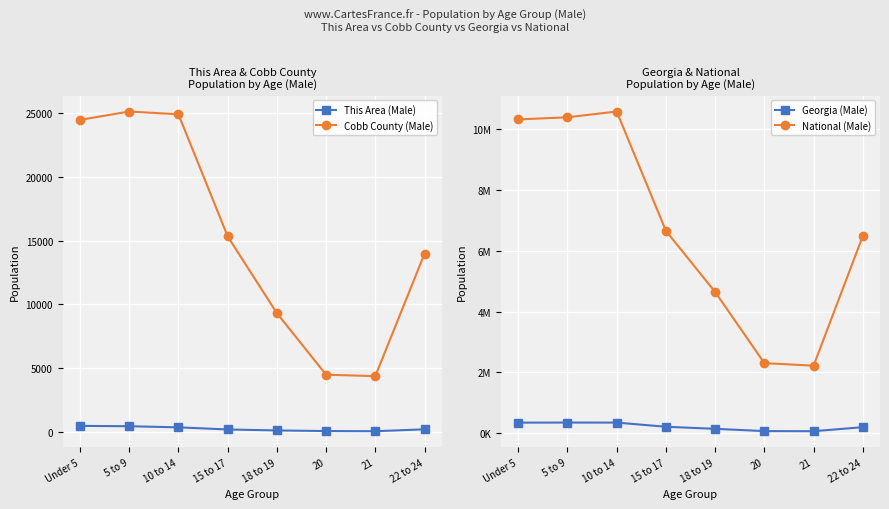

What is the label of the 7th point from the right?

5 to 9